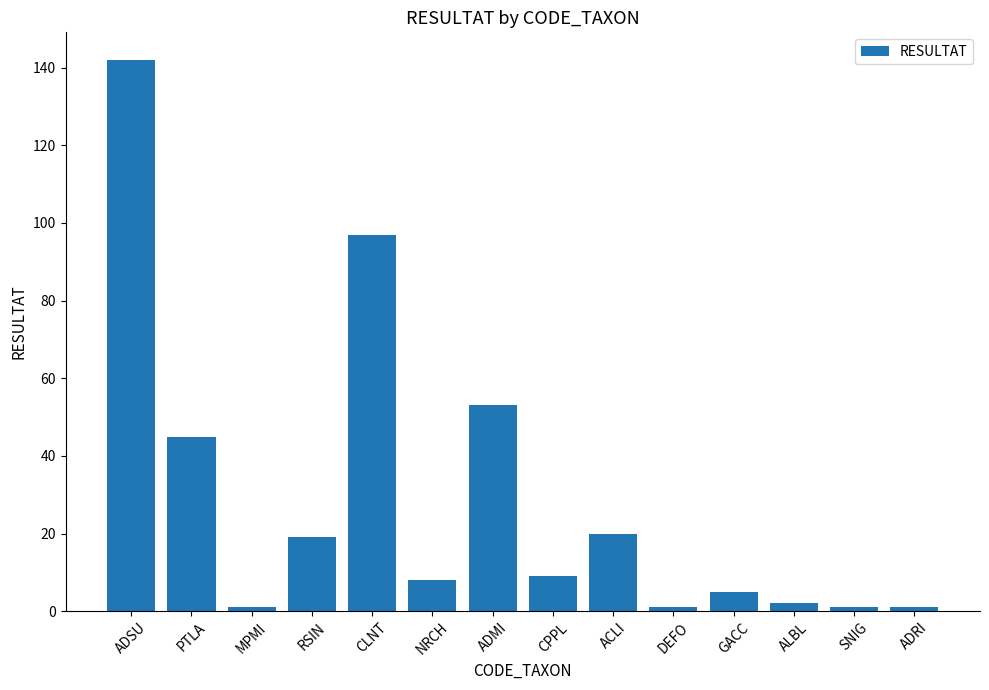

Which category has the highest value across all series?

ADSU